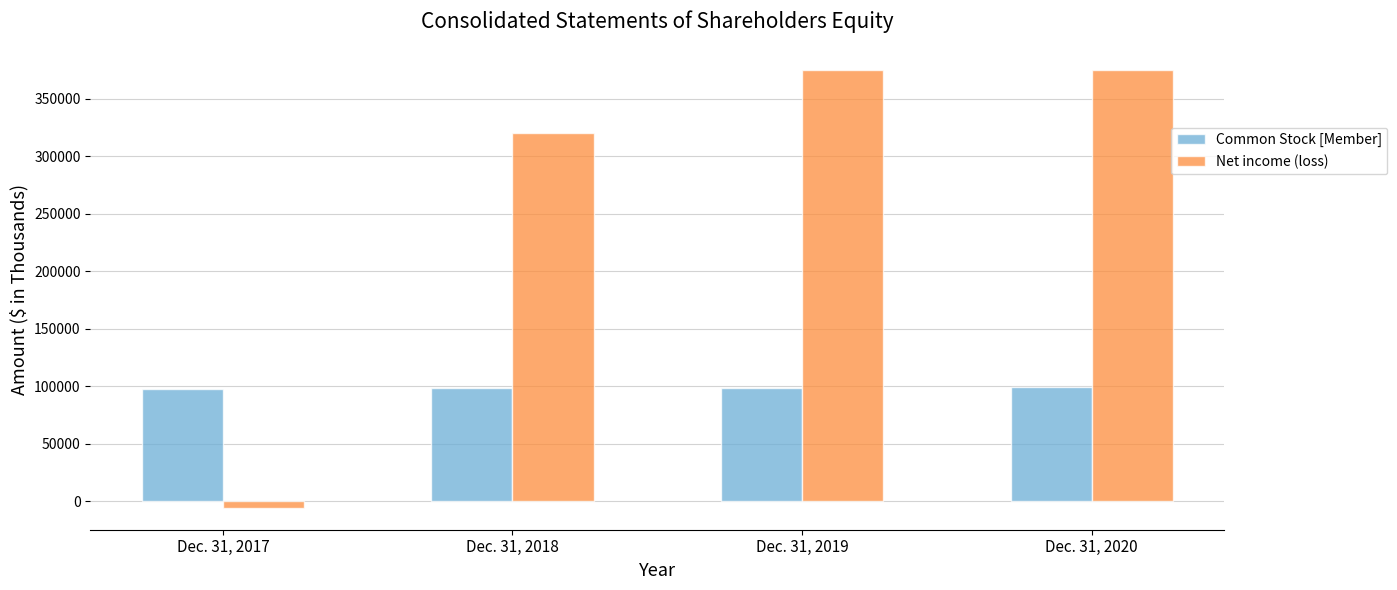

The value of Net income (loss) at Dec. 31, 2019 is 585219. True or false?

False